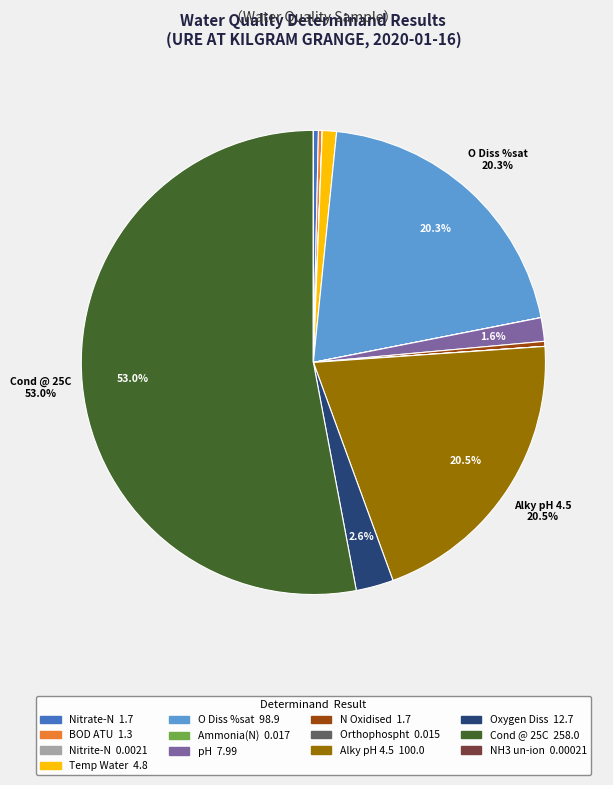

Is the sum of pH and Oxygen Diss greater than half?

No